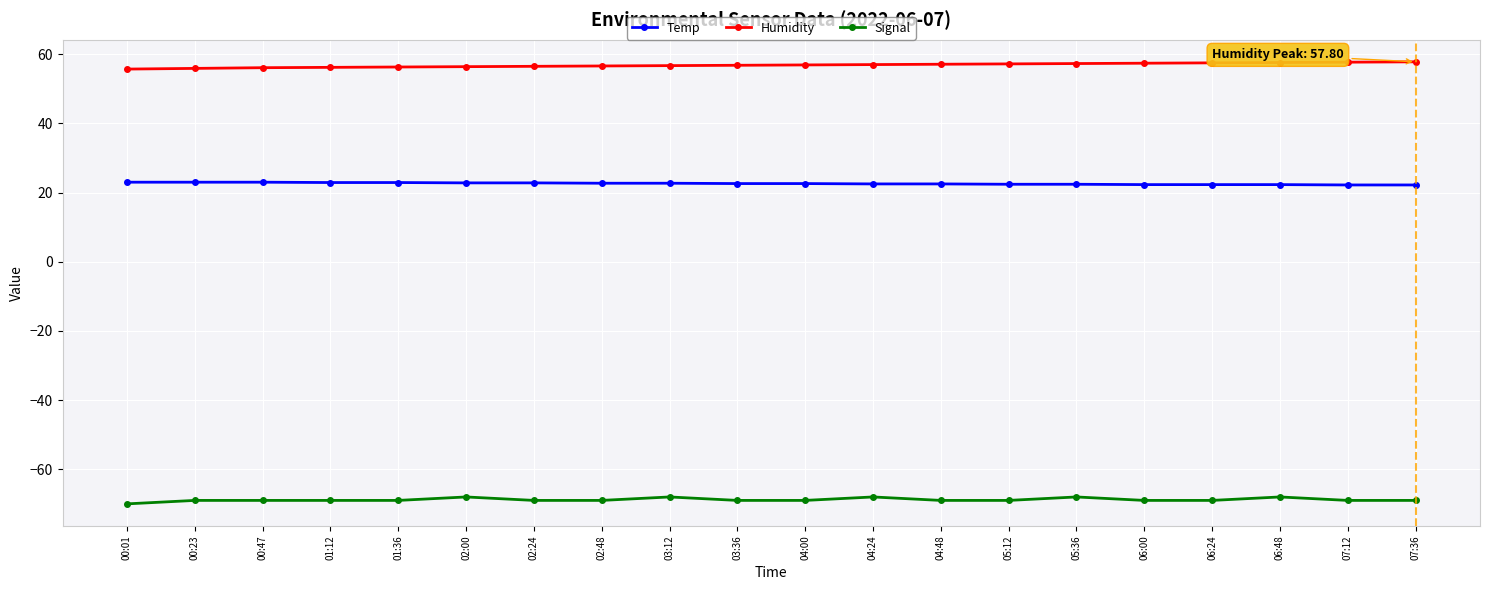

What is the label of the 10th point from the left?

03:36